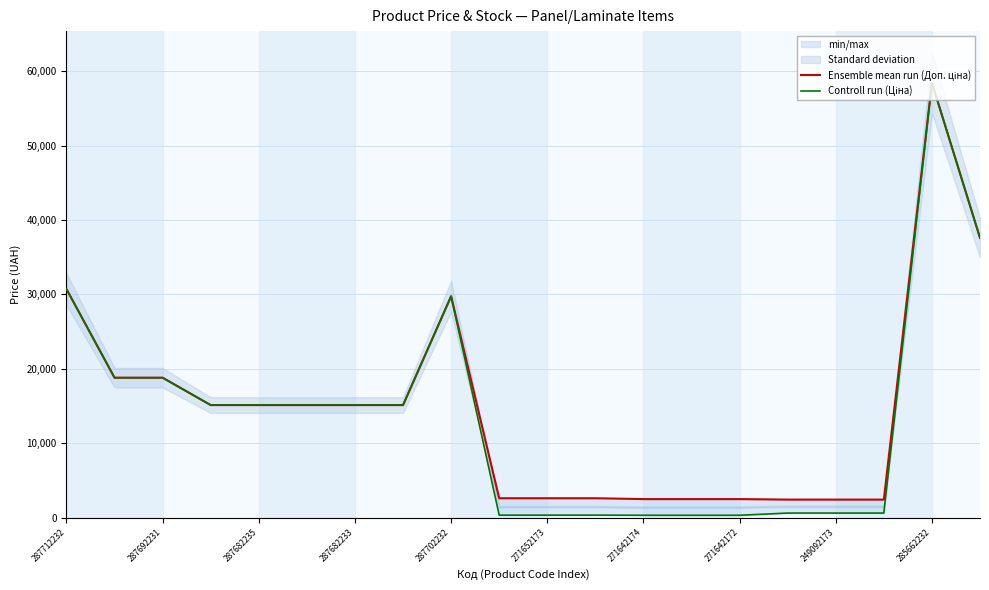

What is the greatest value displayed?

58426.5